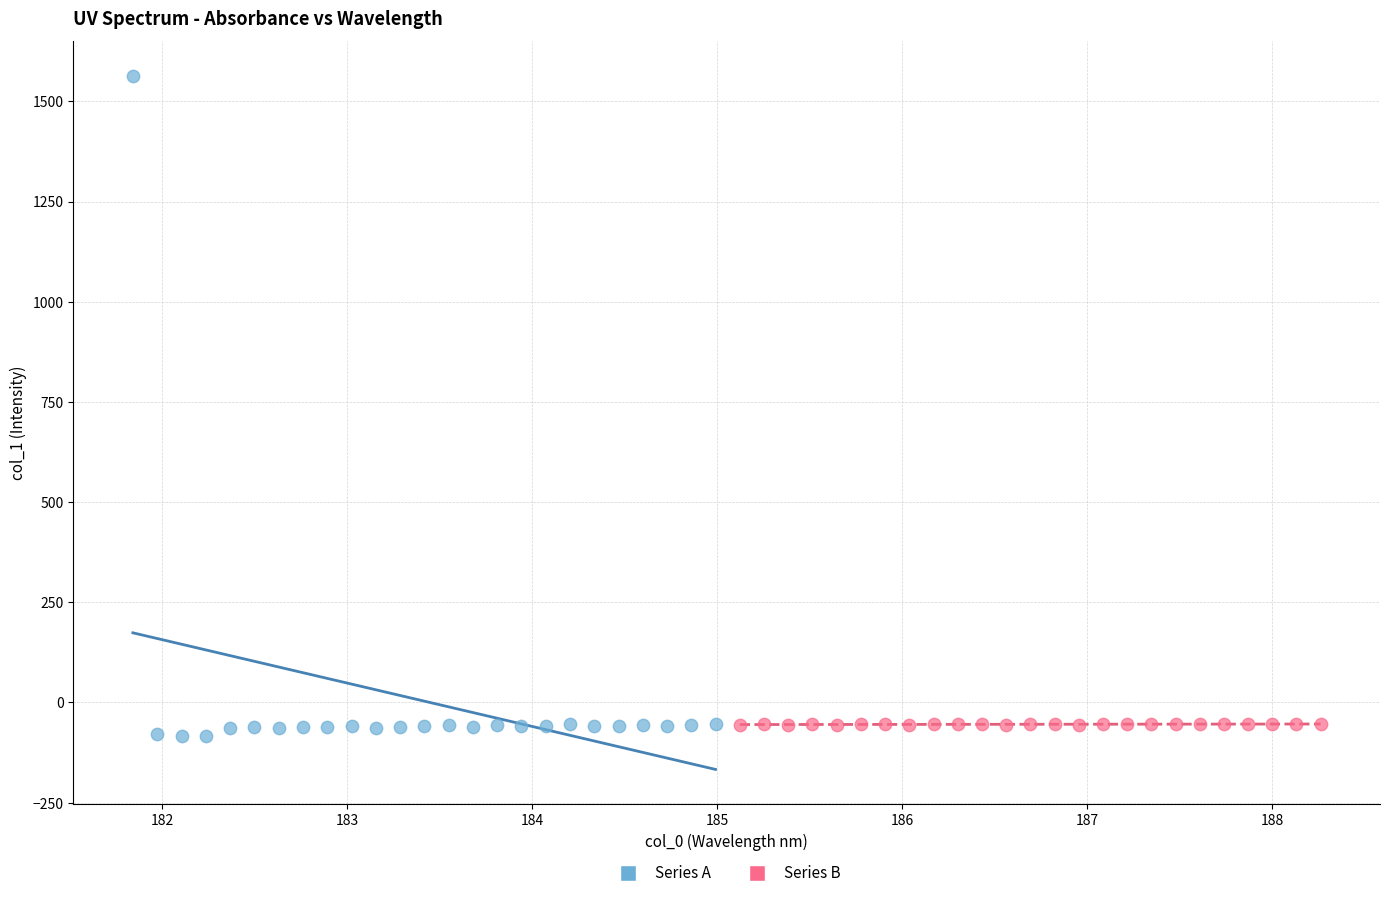

Which series has the largest Y range (max minus min)?

Series A